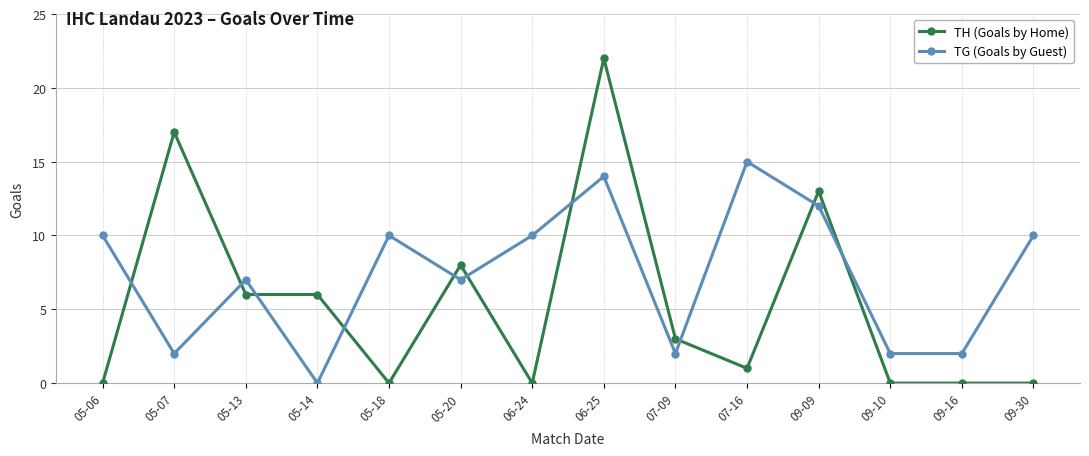

At which category does the chart reach its peak across all series?

06-25